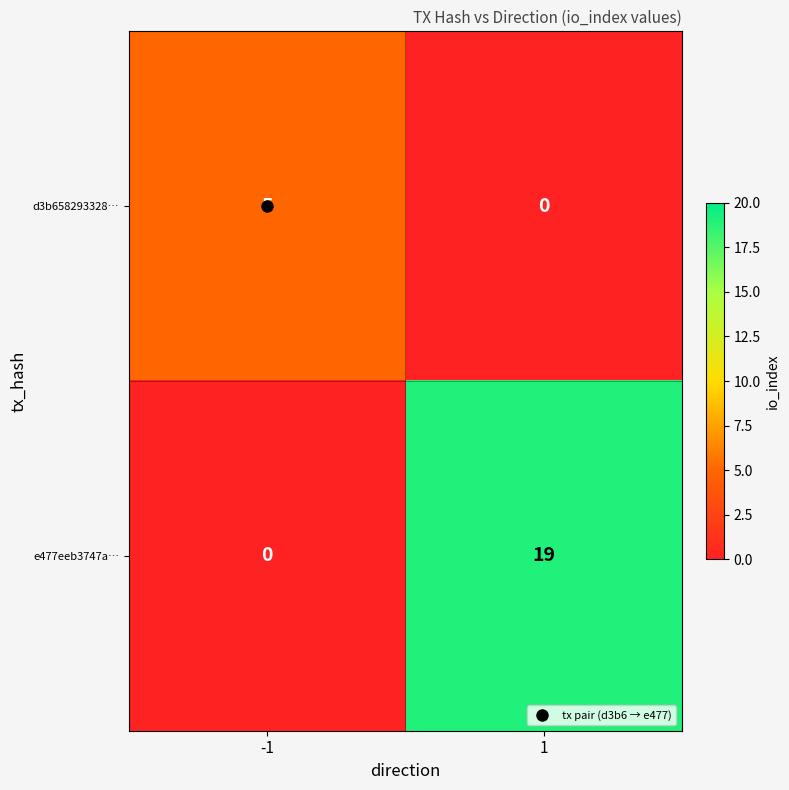

Is the value of d3b658293328… at -1 greater than the value of e477eeb3747a… at 1?

No